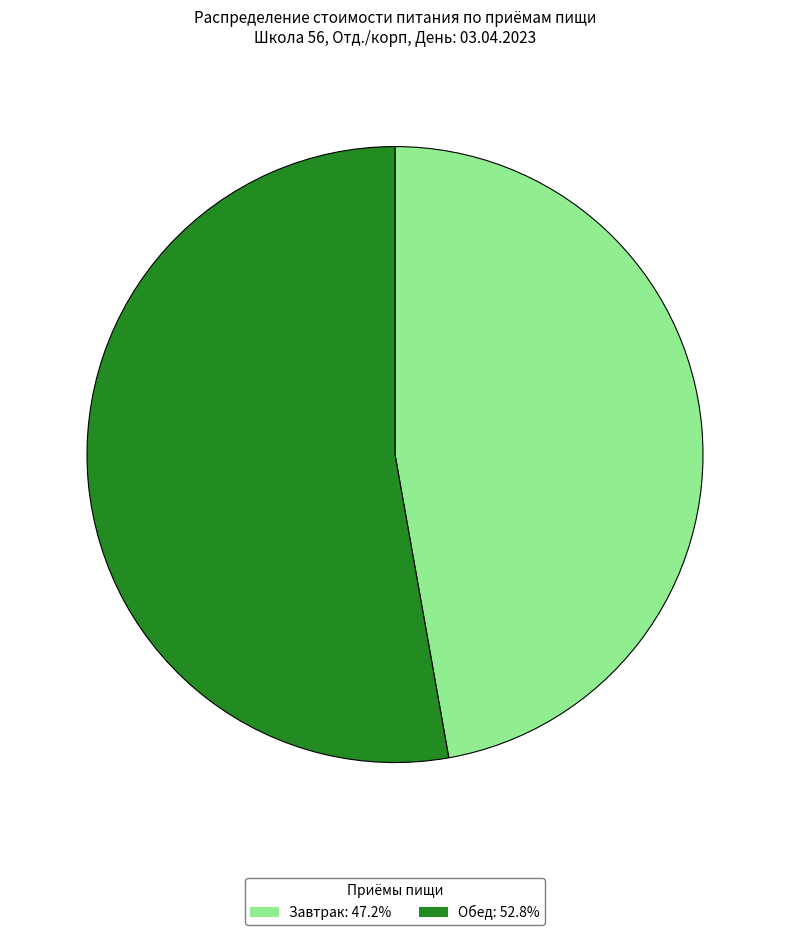

Rank the categories by value from highest to lowest.

Обед, Завтрак